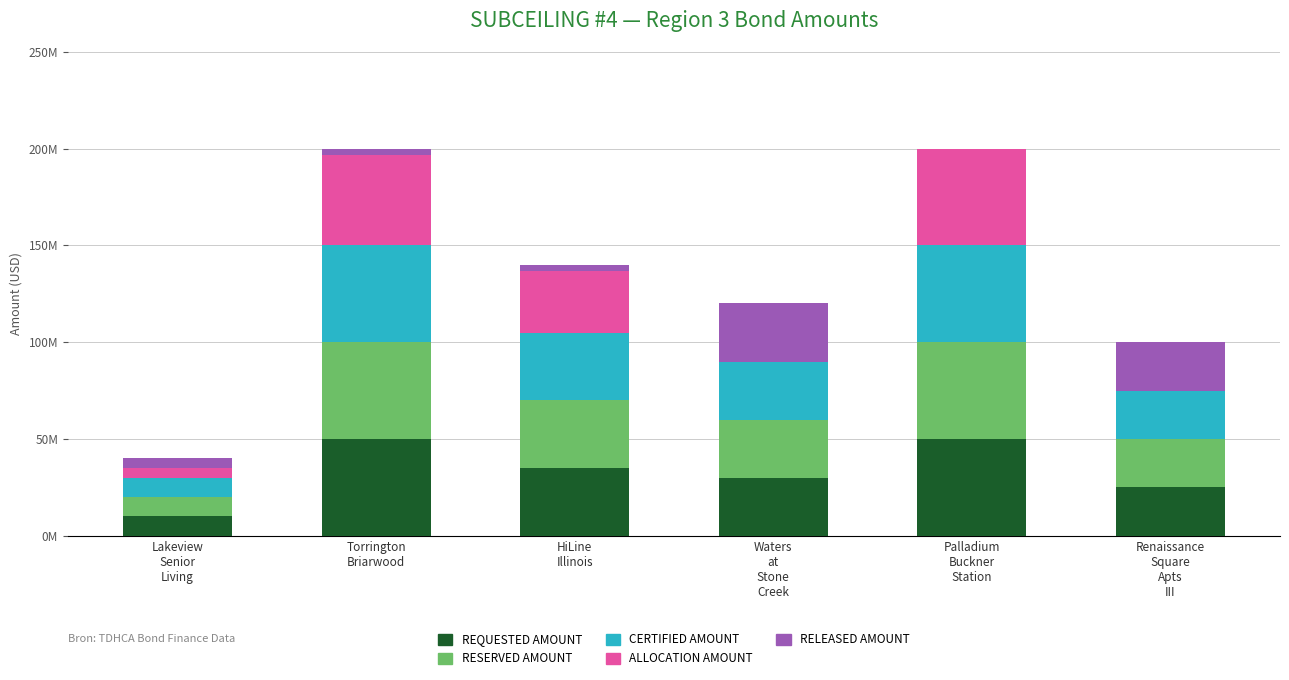

What are all the series names shown in the legend?

REQUESTED AMOUNT, RESERVED AMOUNT, CERTIFIED AMOUNT, ALLOCATION AMOUNT, RELEASED AMOUNT